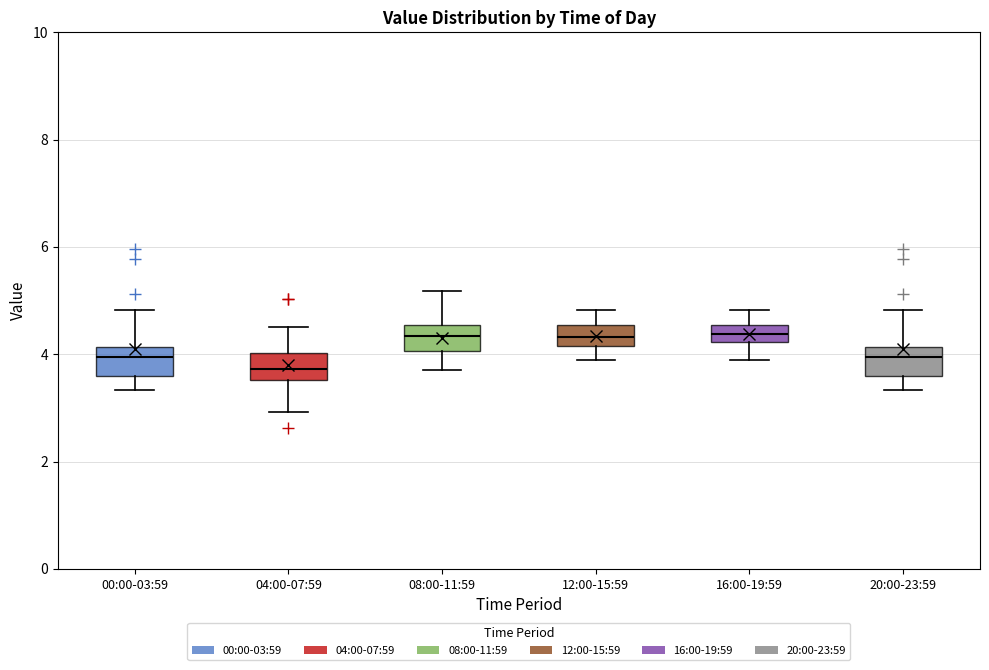

Reading left to right, transcribe this box plot: for each box, give where its median line is, the range the box spans, and where its two whiskers end, as read against the y-axis. The values are not printed on the chart, so give them approximately, as read against the axis.

00:00-03:59: median 4.0, box 3.6 to 4.2, whiskers 3.4 to 4.8
04:00-07:59: median 3.8, box 3.6 to 4.0, whiskers 3.0 to 4.6
08:00-11:59: median 4.4, box 4.0 to 4.6, whiskers 3.8 to 5.2
12:00-15:59: median 4.4, box 4.2 to 4.6, whiskers 4.0 to 4.8
16:00-19:59: median 4.4, box 4.2 to 4.6, whiskers 4.0 to 4.8
20:00-23:59: median 4.0, box 3.6 to 4.2, whiskers 3.4 to 4.8